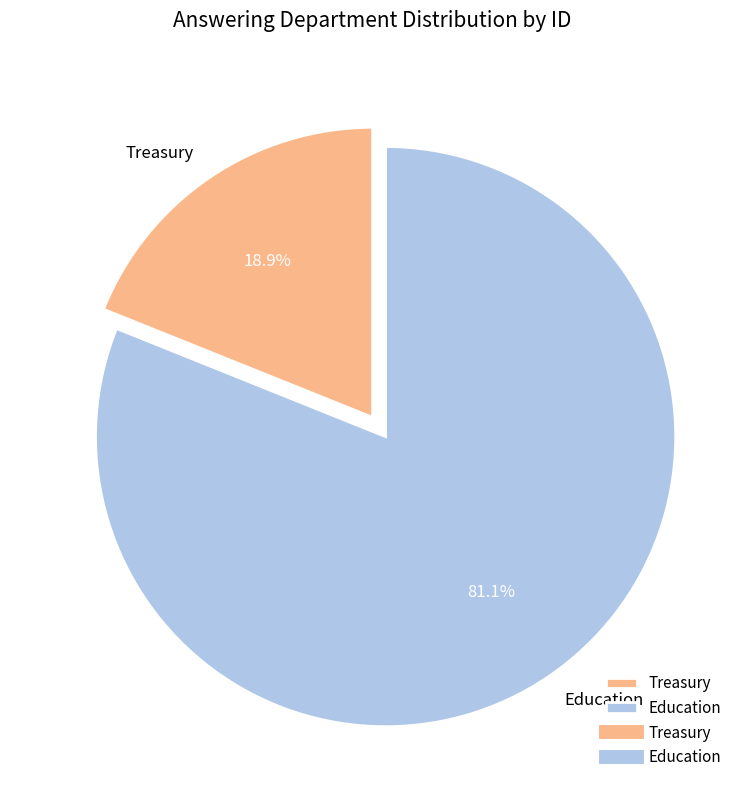

To the nearest percent, what is the difference between the Education and Treasury slice percentages?

62%